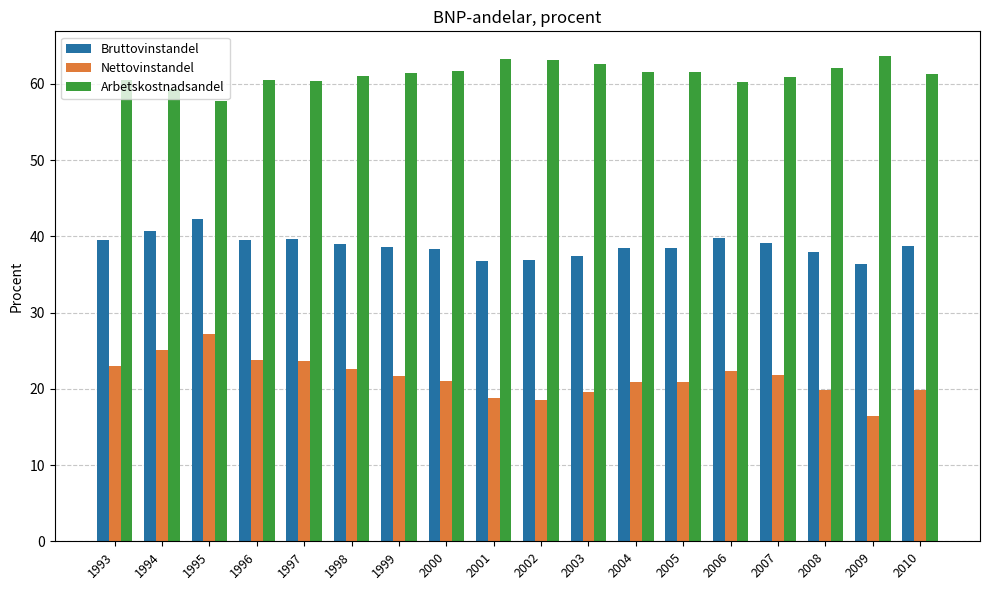

List the series in order of their peak value, highest first.

Arbetskostnadsandel, Bruttovinstandel, Nettovinstandel